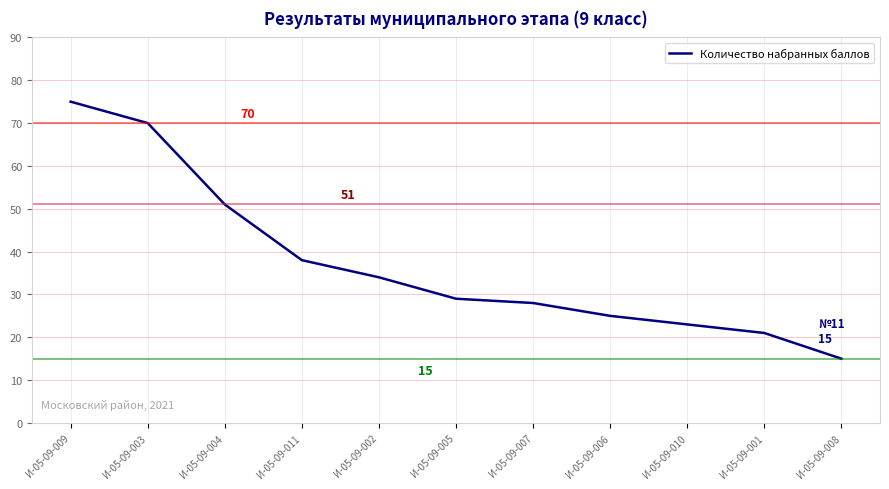

Which category has the highest value across all series?

И-05-09-009